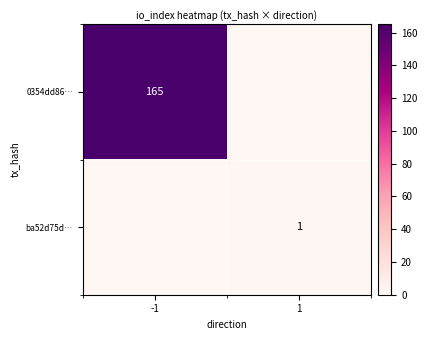

Is it true that 0354dd86… equals 165 at -1?

True